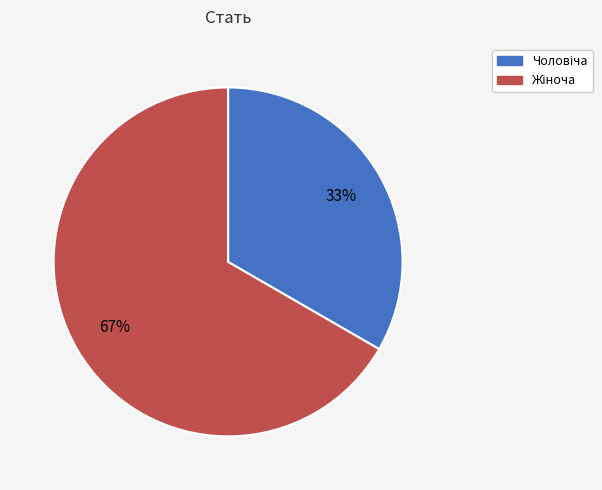

Is there a majority slice in this chart?

Yes